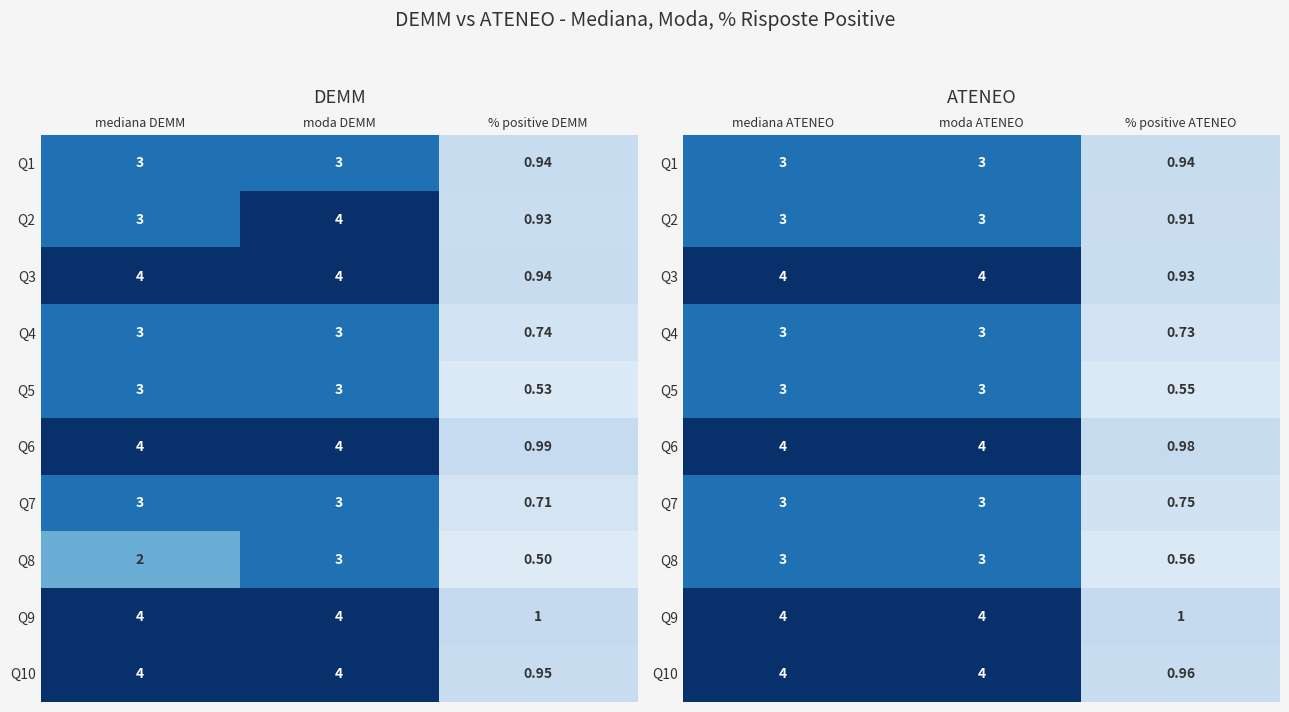

At how many categories does at least one series exceed 1?

2